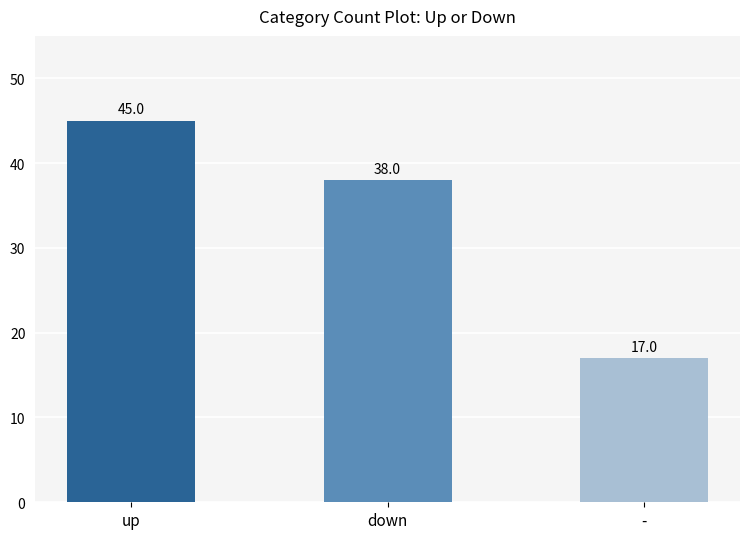

What is the change in value from down to -?

-21